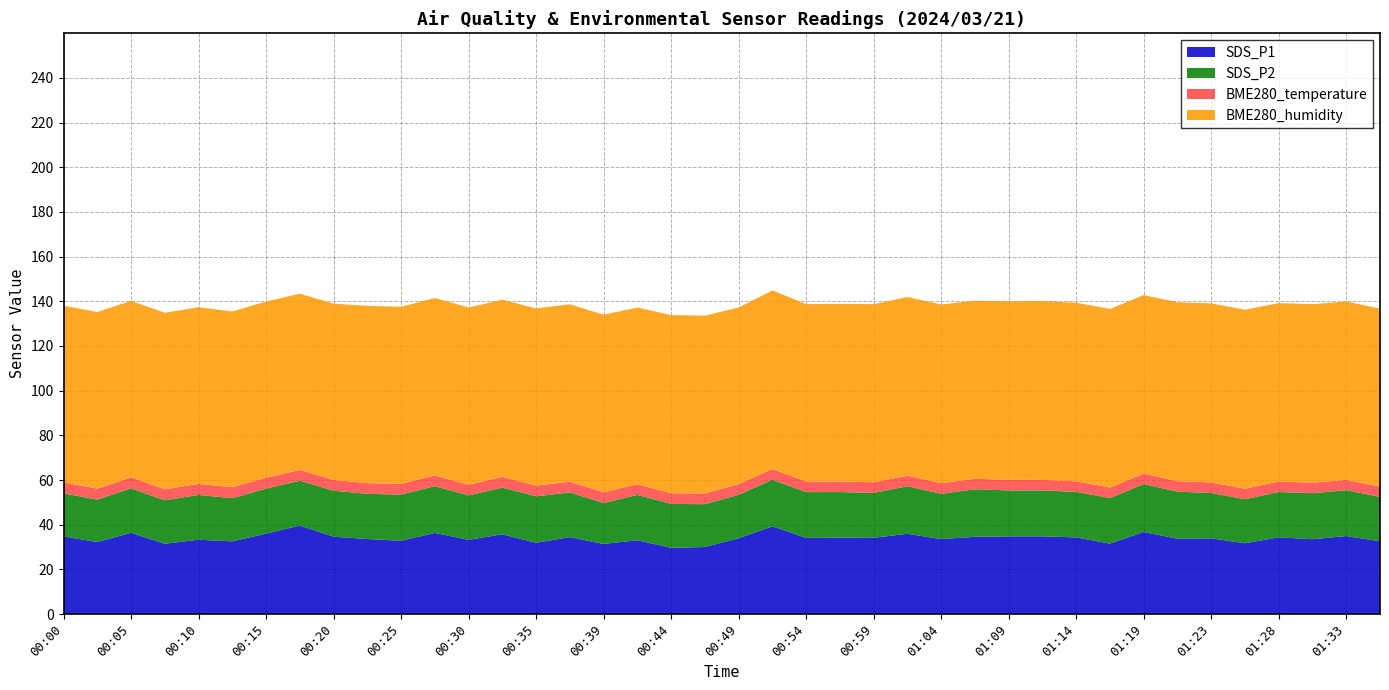

What is the highest value of the SDS_P1 series?

39.6